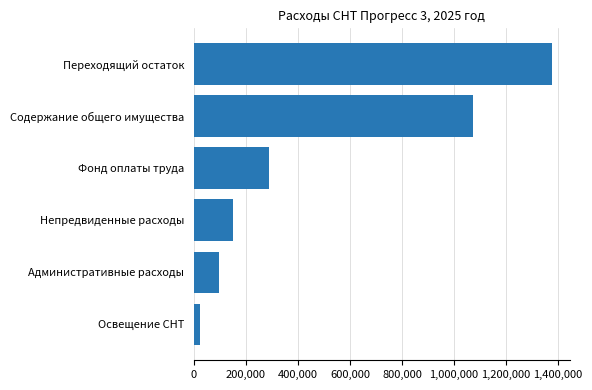

How many data points are less than 288000?

3